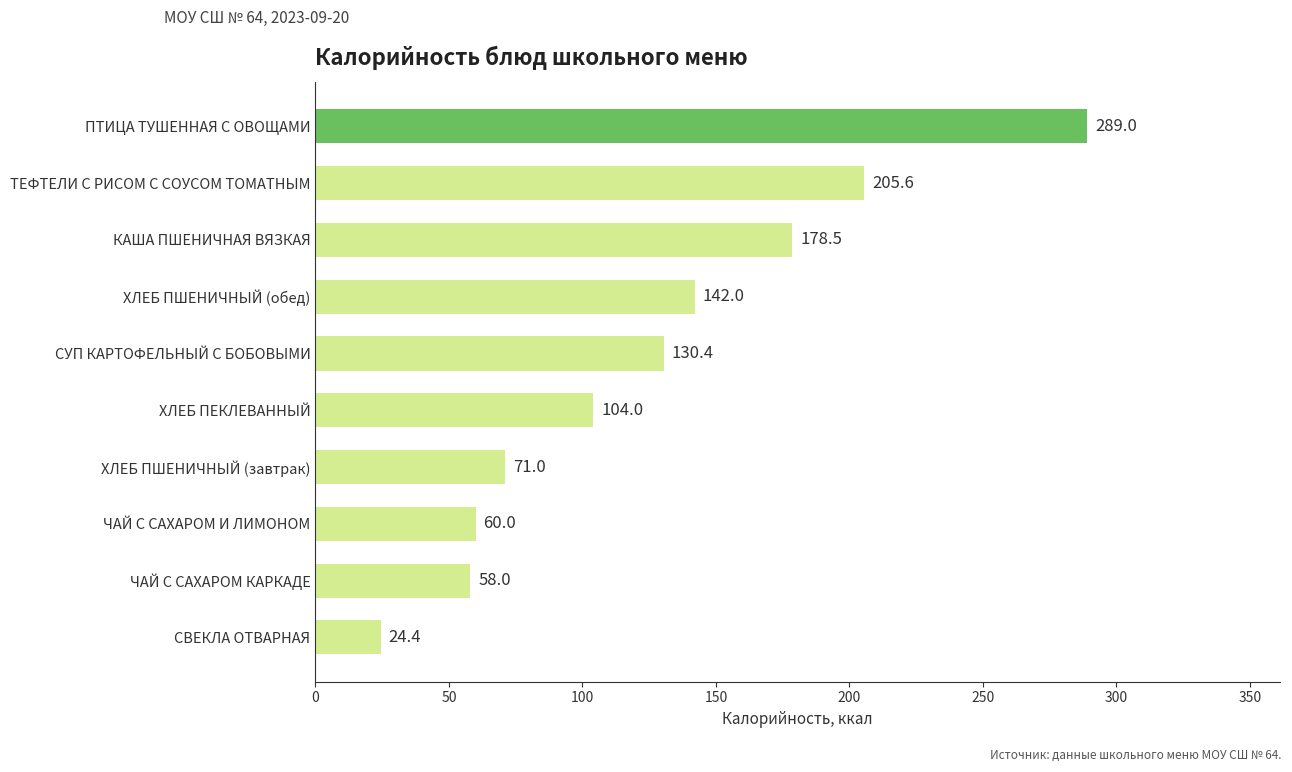

What is the smallest value displayed?

24.4